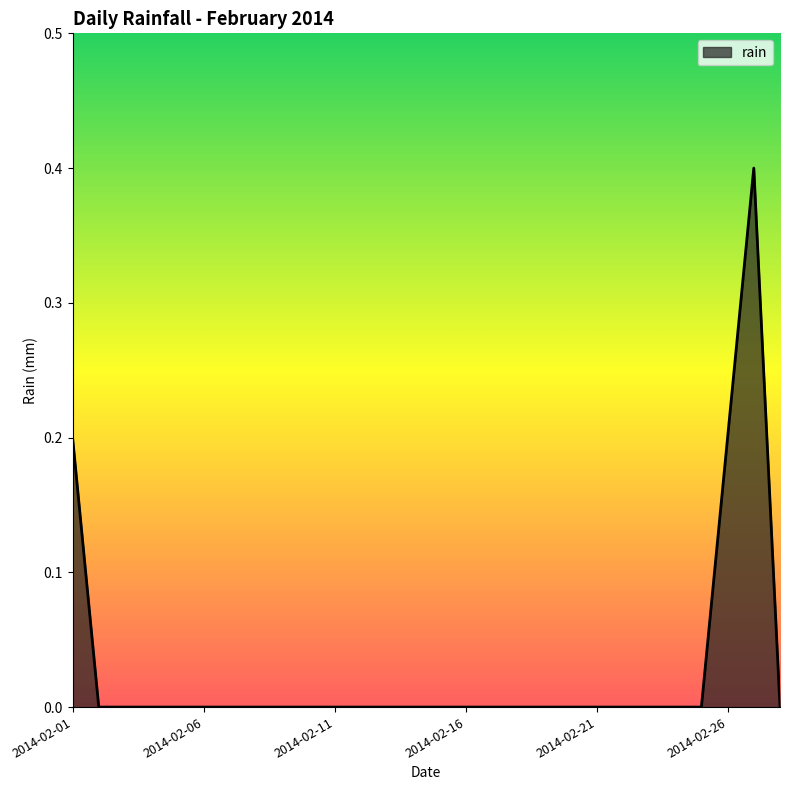

What is the difference between the second highest and second lowest values?

0.2